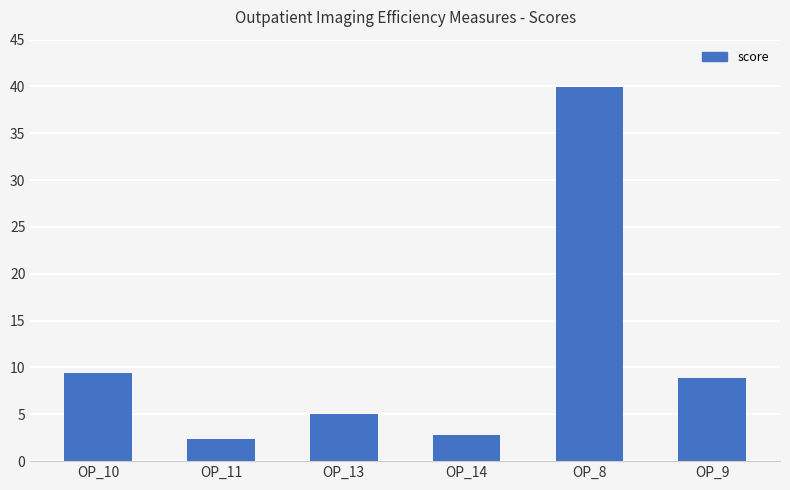

What position from the left is OP_9?

6